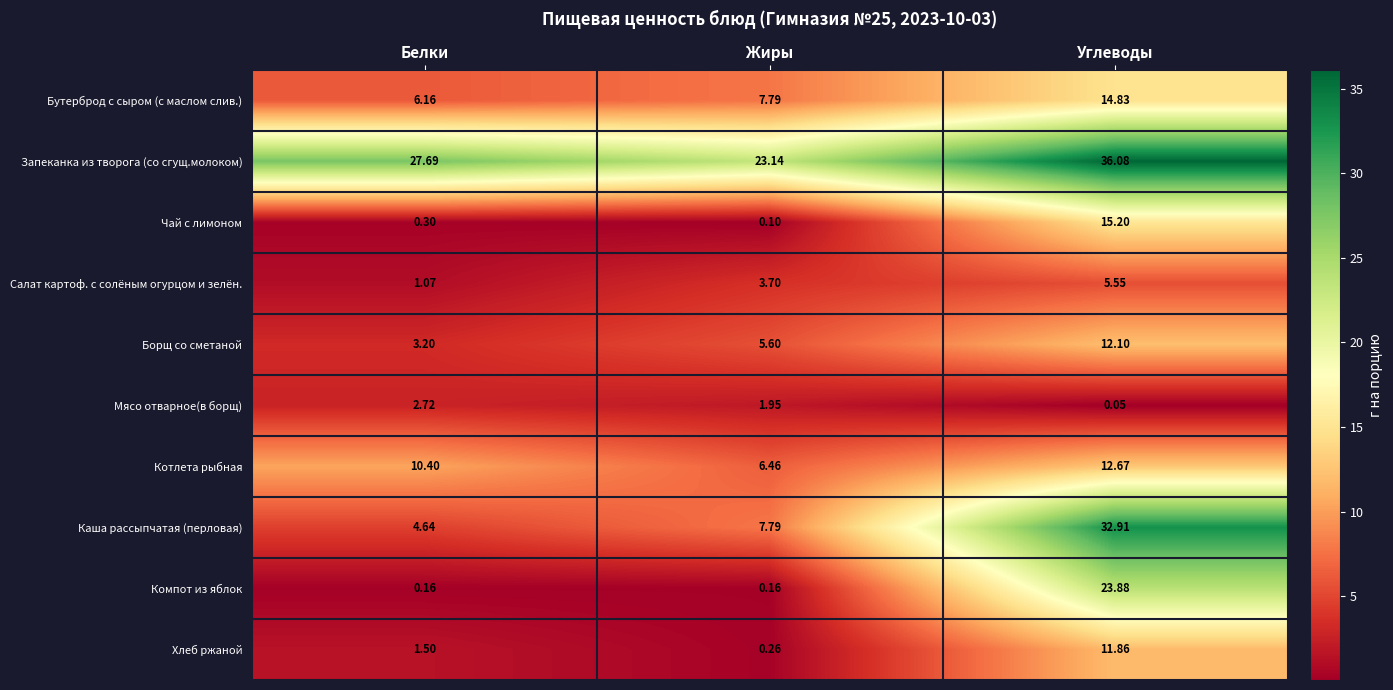

How many categories are shown in the chart?

3